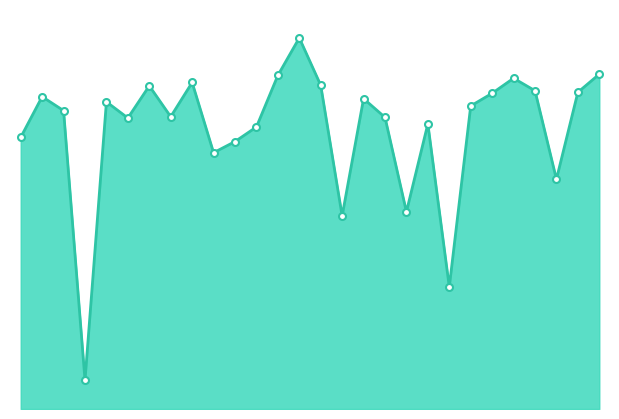

What is the sum of the values at Finland and Spain?

4.6